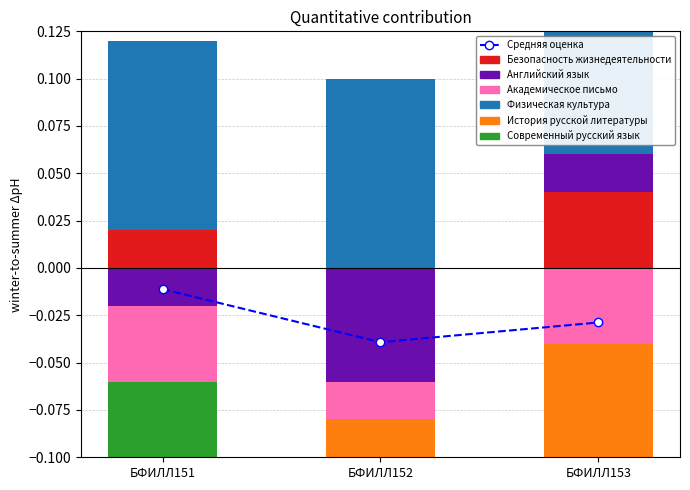

What is the total value across all series at БФИЛЛ152?

-0.2